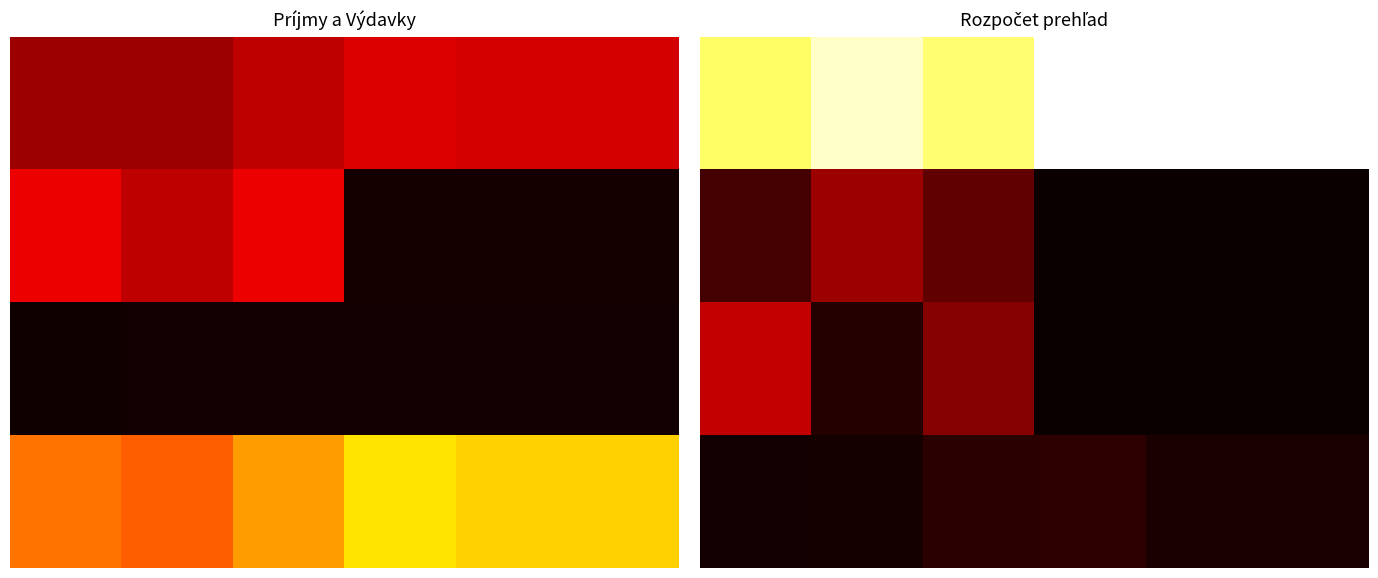

Count the number of data series in this chart.

4